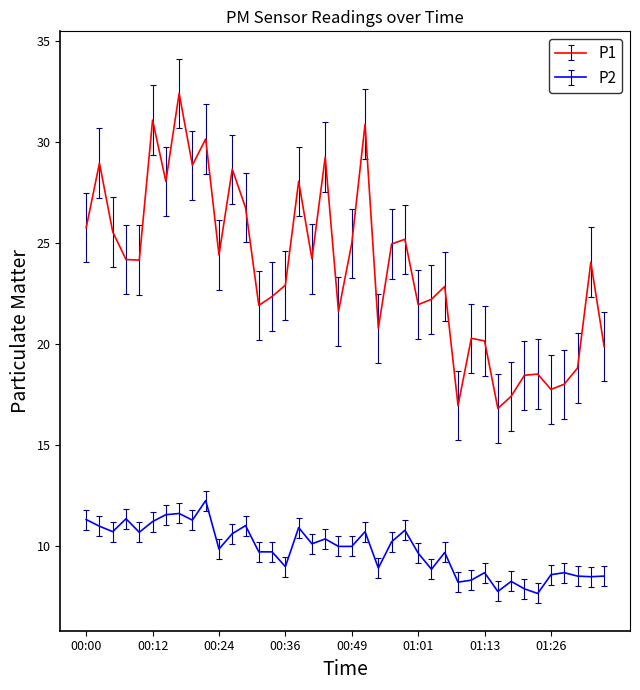

Which series has the widest spread of values?

P1